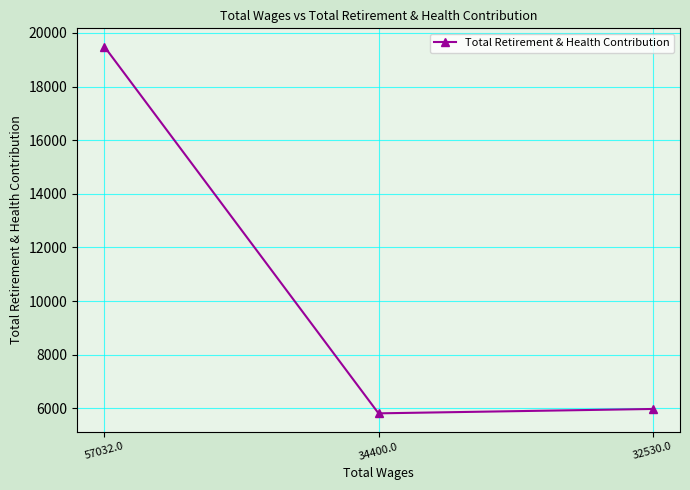

Rank the categories by value from lowest to highest.

34400.0, 32530.0, 57032.0